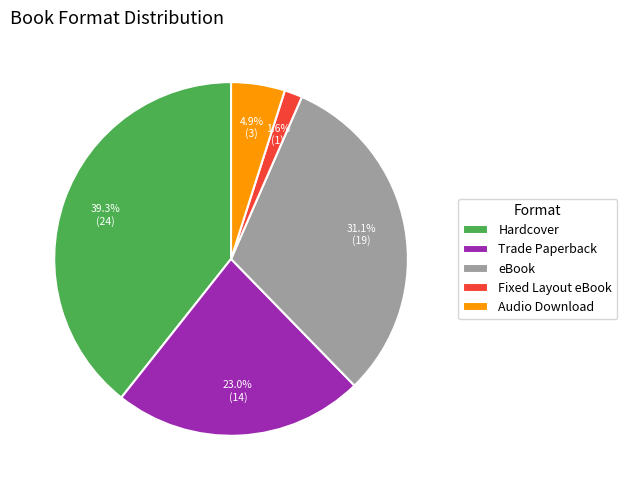

Is it true that Trade Paperback is 13% of the pie?

False